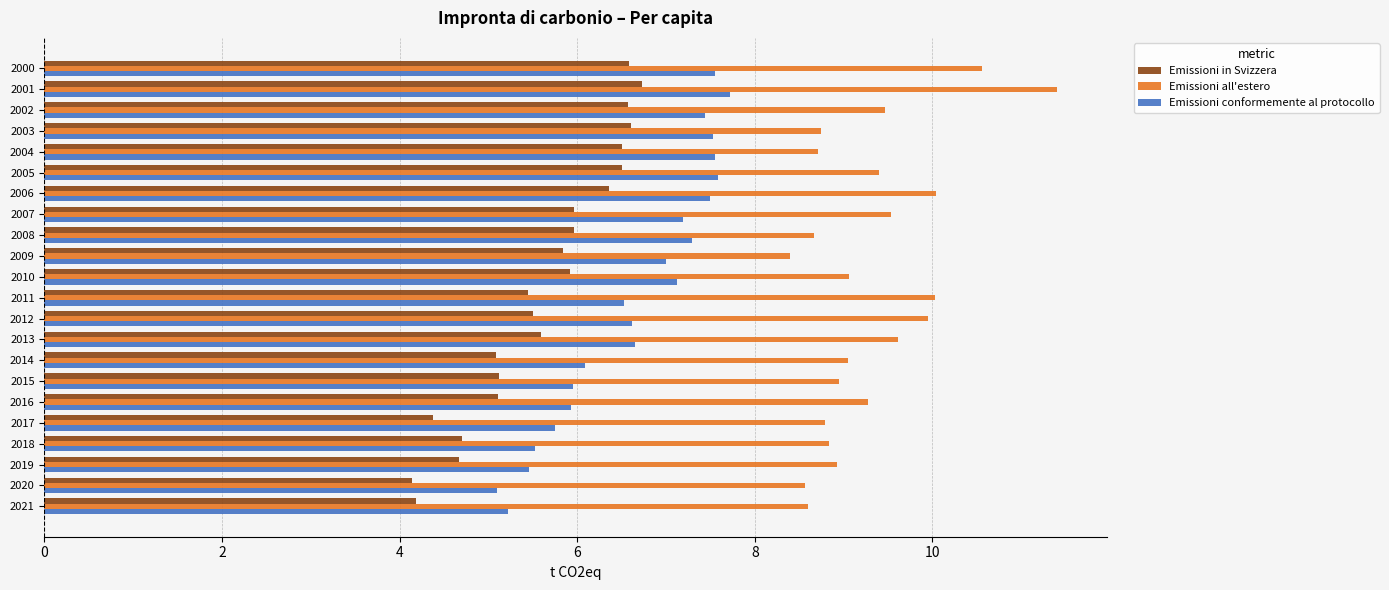

What is the minimum value for Emissioni all'estero?

8.4